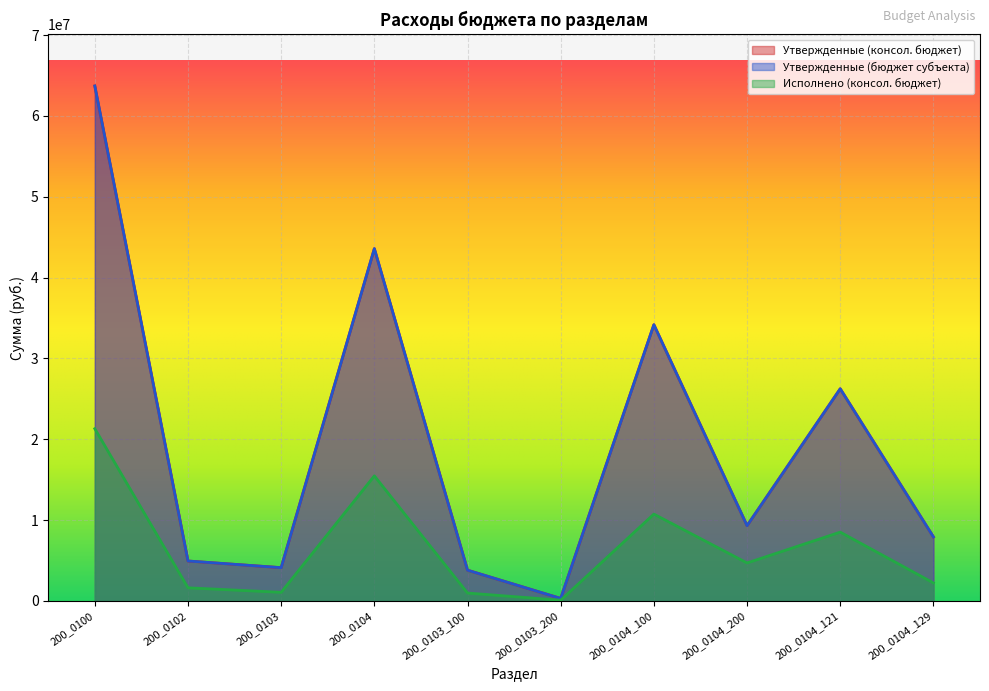

What is the average value of the Исполнено (консол. бюджет) series?

6671455.2